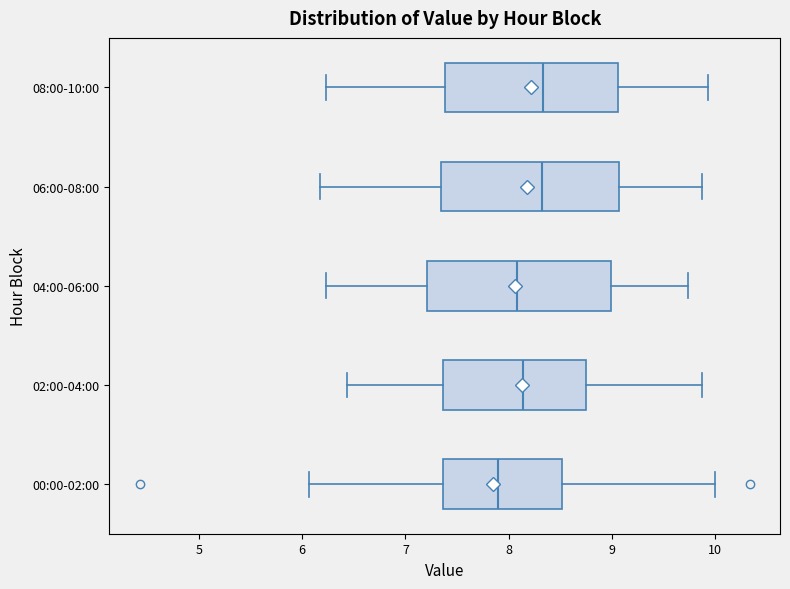

Where is the right edge of the box for 02:00-04:00 on the x-axis? The values are not printed on the chart, so give them approximately, as read against the axis.

8.8